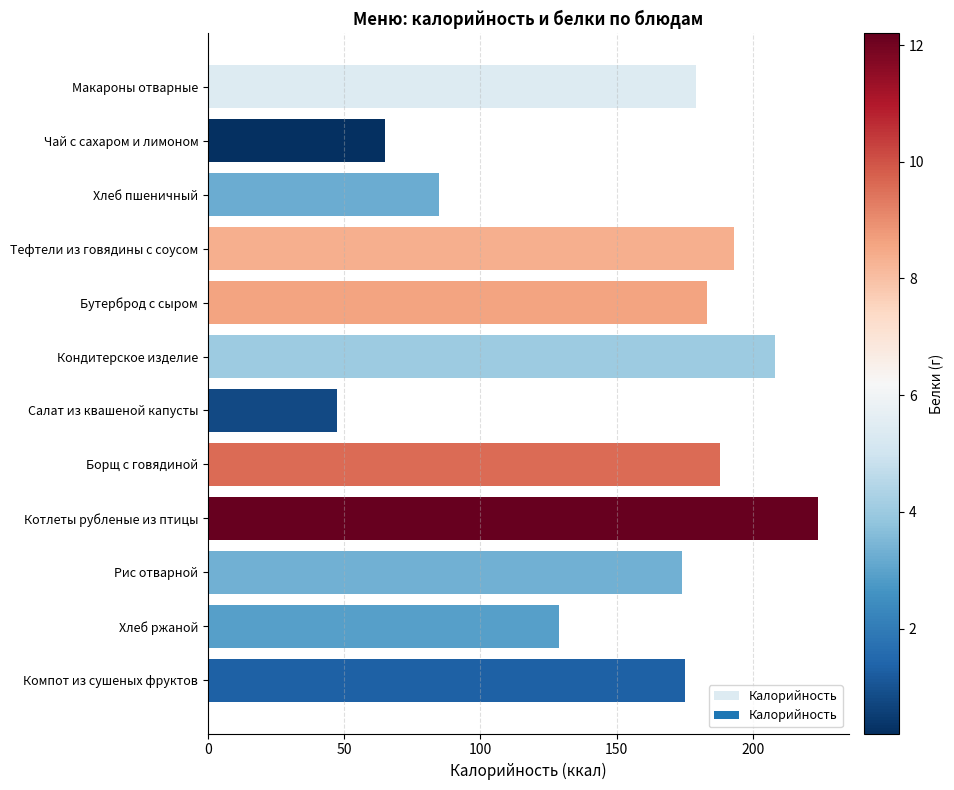

How many bars are there in total?

12